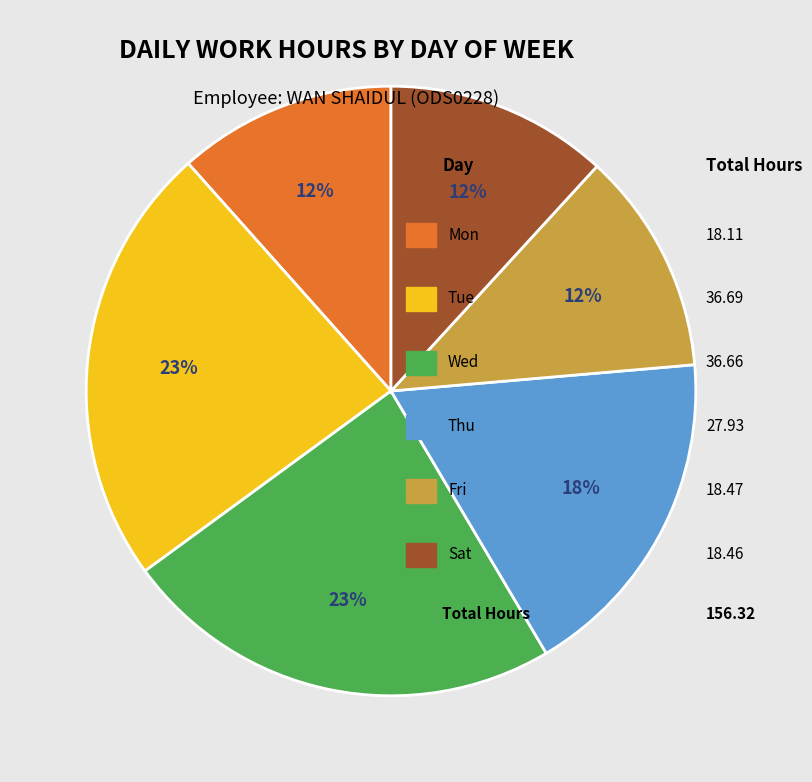

Does any single category account for the majority?

No